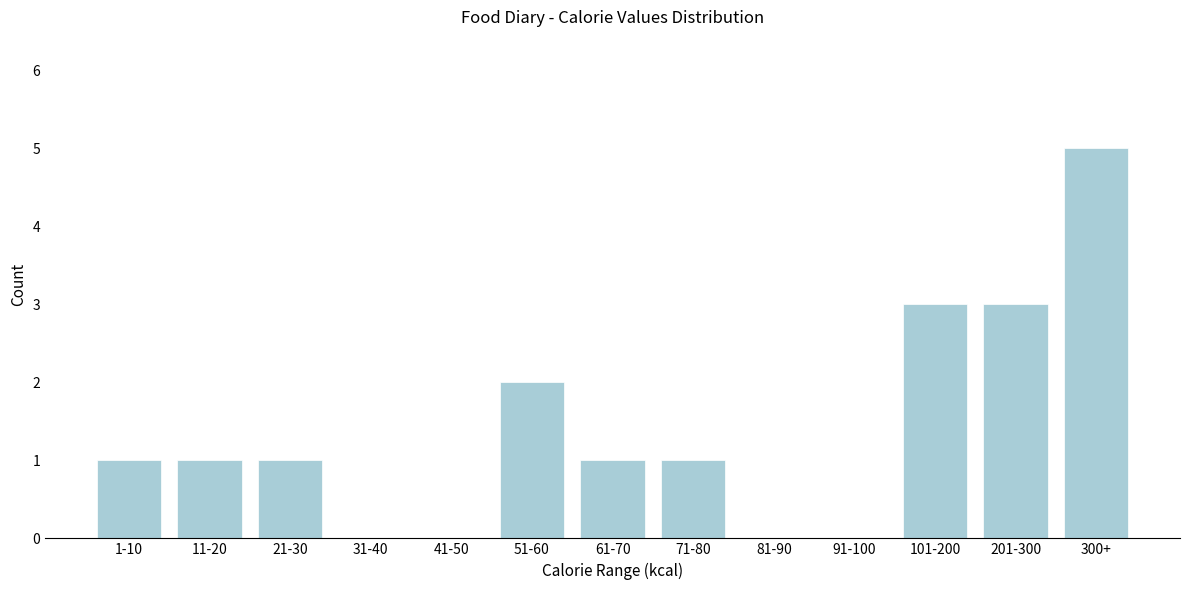

Reading right to left, extract all data points from this chart.

300+=5	201-300=3	101-200=3	91-100=0	81-90=0	71-80=1	61-70=1	51-60=2	41-50=0	31-40=0	21-30=1	11-20=1	1-10=1